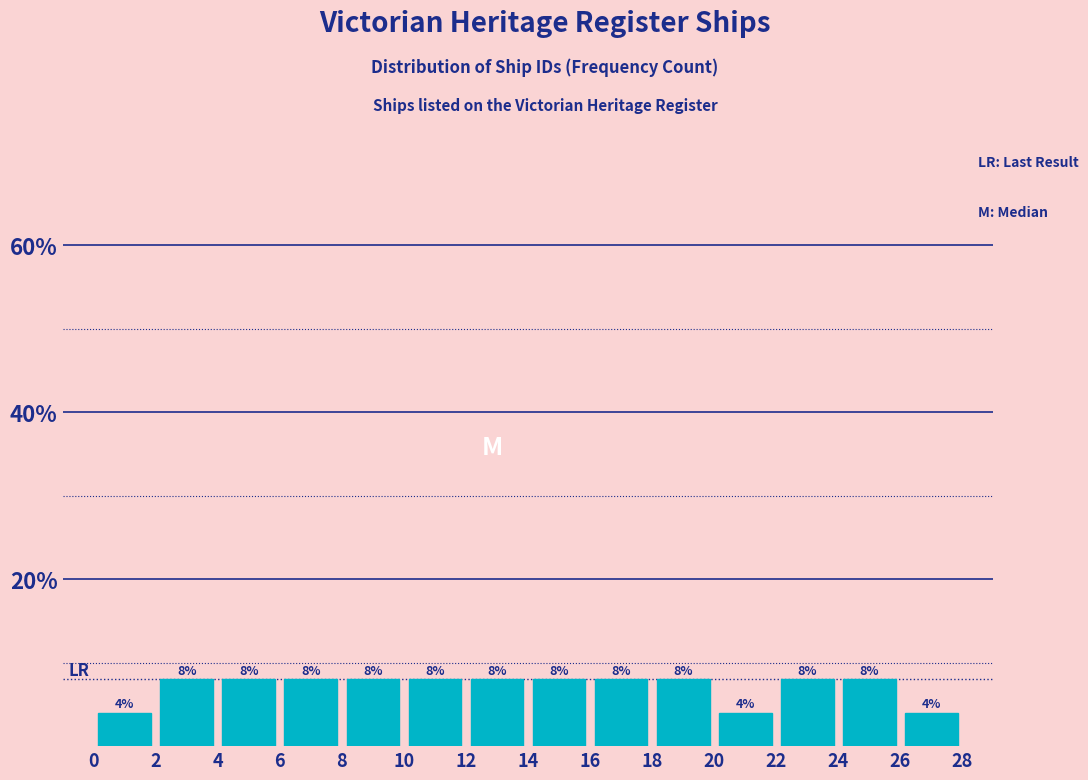

Reading left to right, transcribe this chart: for each bar, give the range it covers on the x-axis and its height.

0 to 2: 4
2 to 4: 8
4 to 6: 8
6 to 8: 8
8 to 10: 8
10 to 12: 8
12 to 14: 8
14 to 16: 8
16 to 18: 8
18 to 20: 8
20 to 22: 4
22 to 24: 8
24 to 26: 8
26 to 28: 4